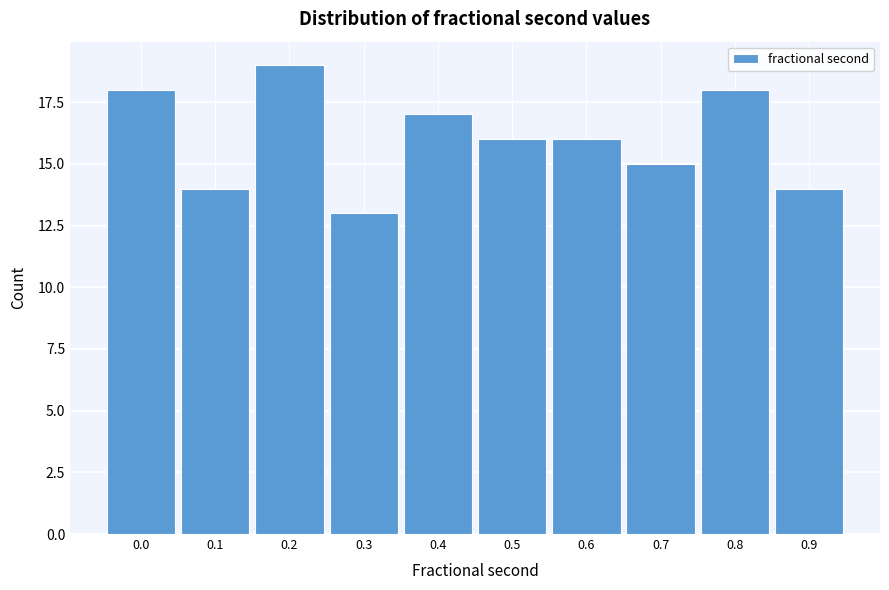

Reading left to right, extract all data points from this chart.

0.0=18	0.1=14	0.2=19	0.3=13	0.4=17	0.5=16	0.6=16	0.7=15	0.8=18	0.9=14